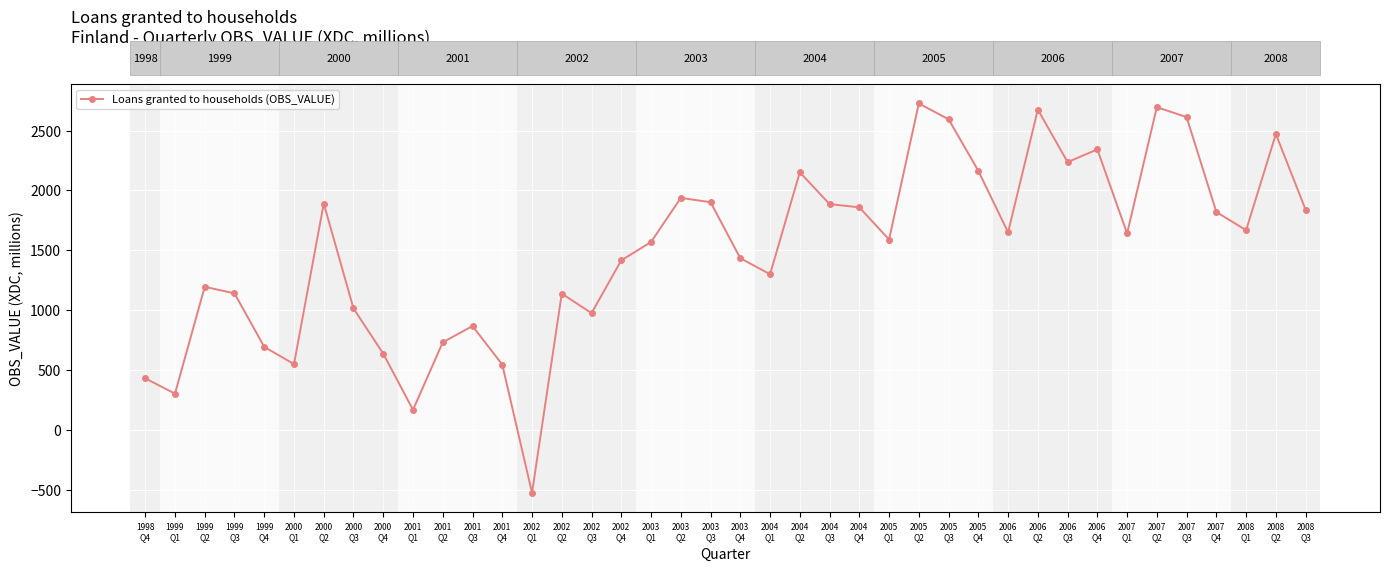

What position from the left is 2004
Q4?

25